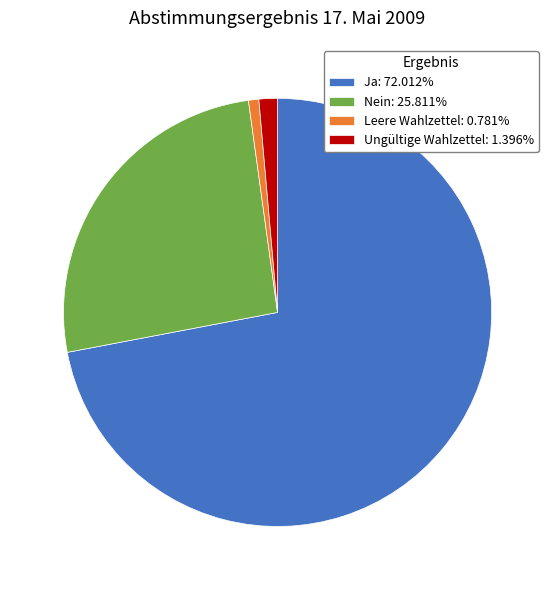

Is Leere Wahlzettel: 0.781% the majority of the pie?

No